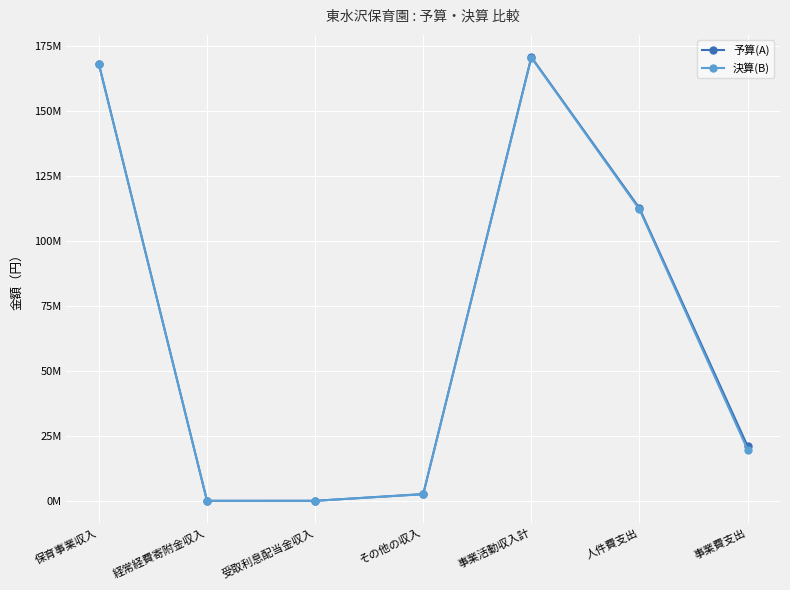

What position from the right is 保育事業収入?

7